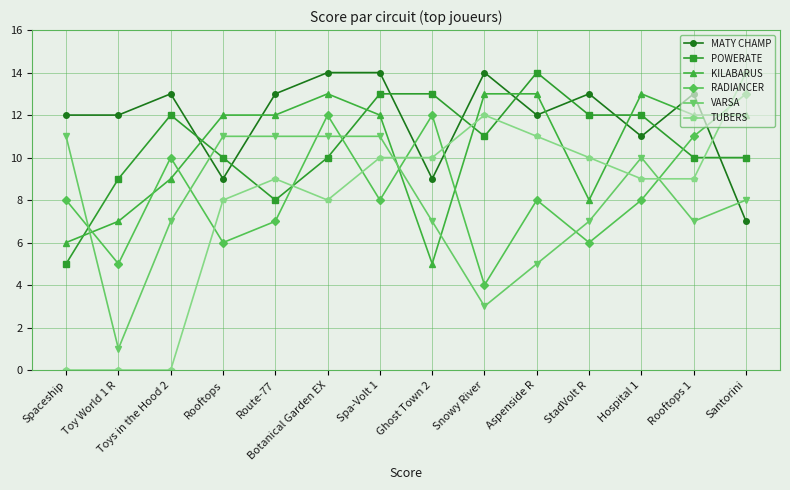

What is the total value across all series at StadVolt R?

56